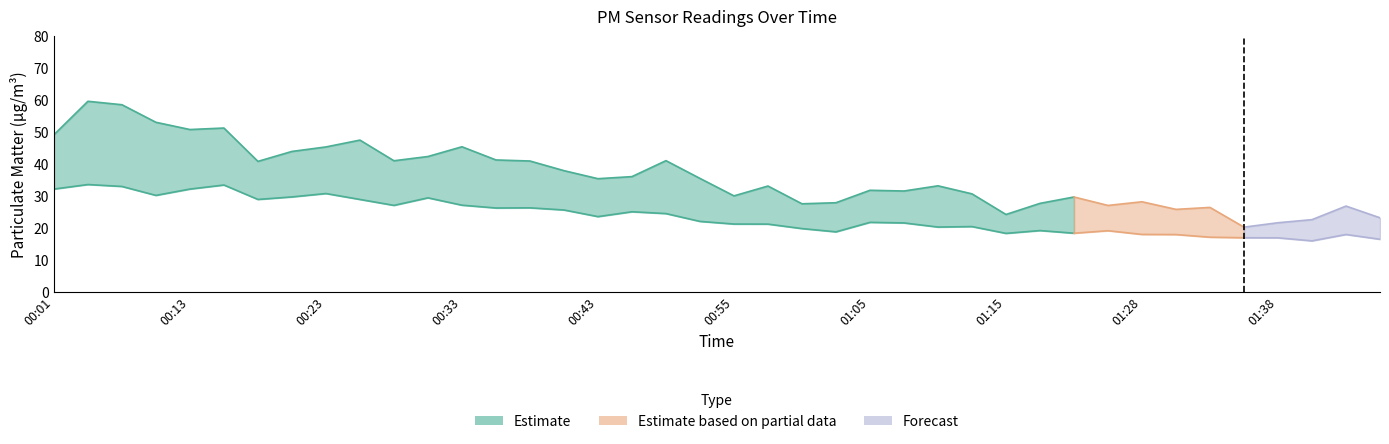

What is the maximum value for P1?

59.6